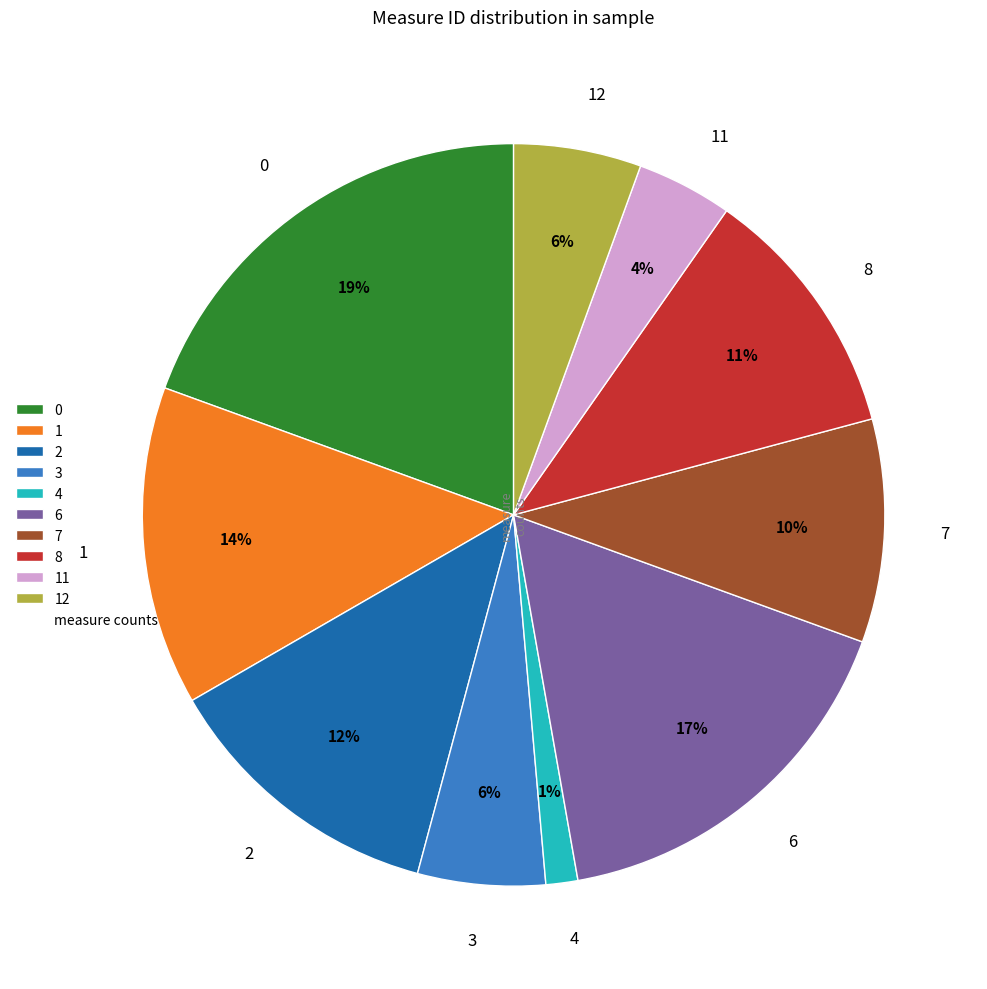

To the nearest percent, what is the difference between the largest and smallest slice percentages?

18%